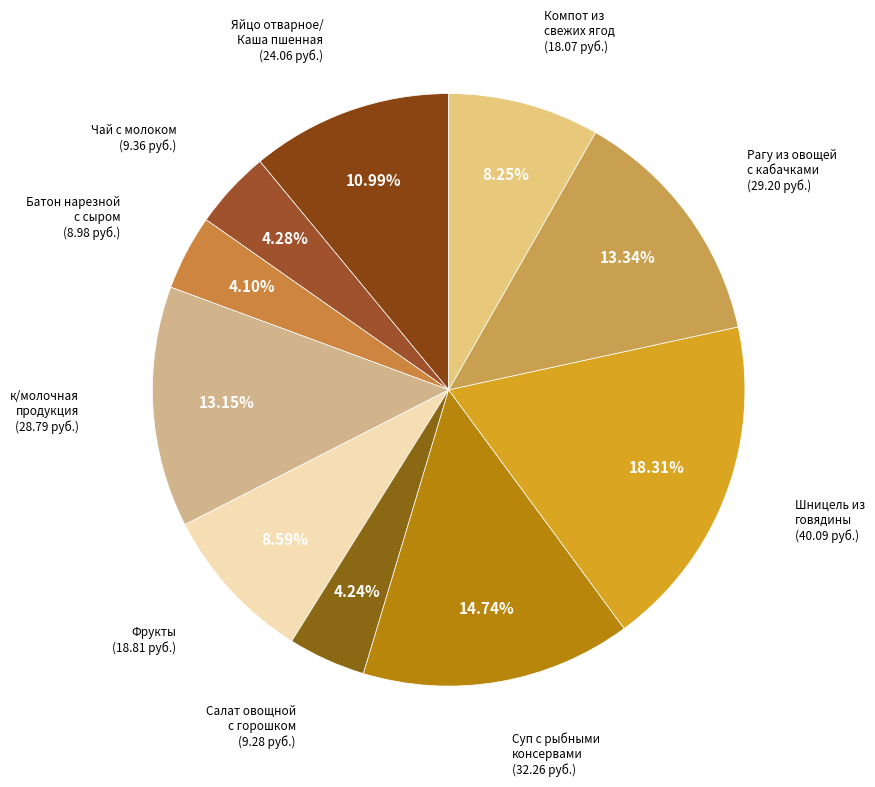

Which has a higher value, Шницель из говядины or к/молочная продукция?

Шницель из говядины